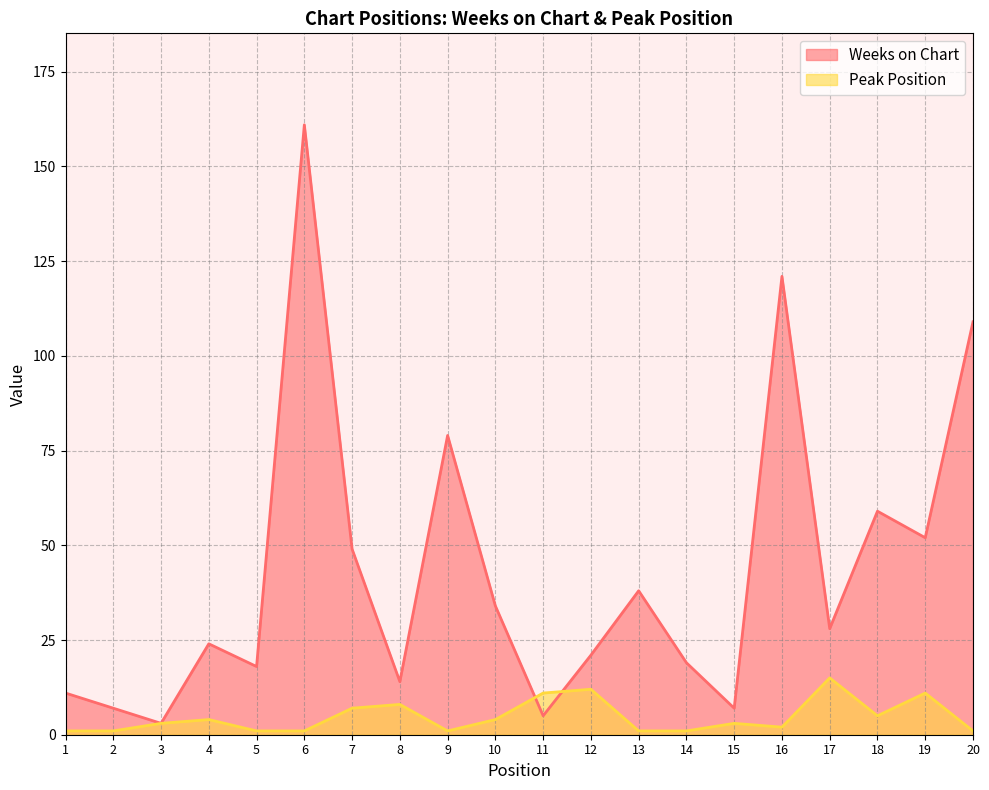

At which label does Weeks on Chart reach its minimum?

3